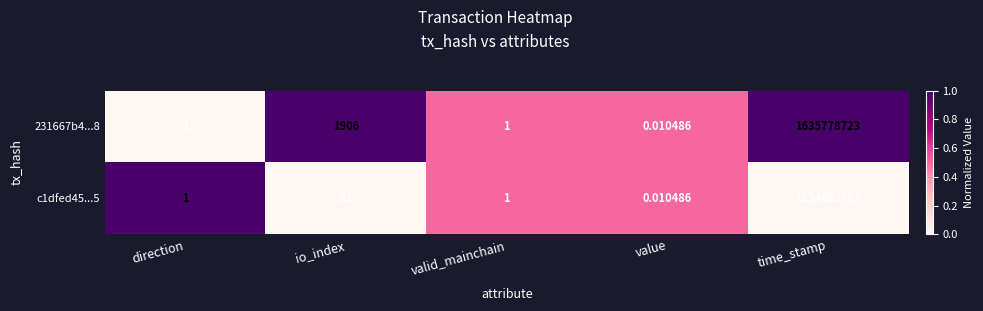

List the labels in order of 231667b4...8 value, largest first.

time_stamp, io_index, valid_mainchain, value, direction